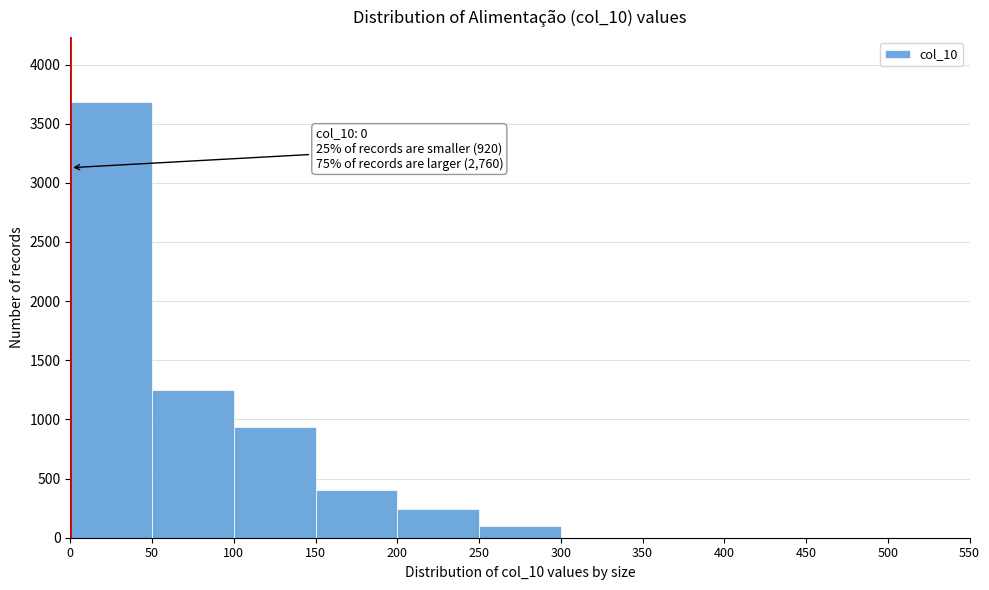

Over which range of the x-axis is the bar tallest?

0 to 50